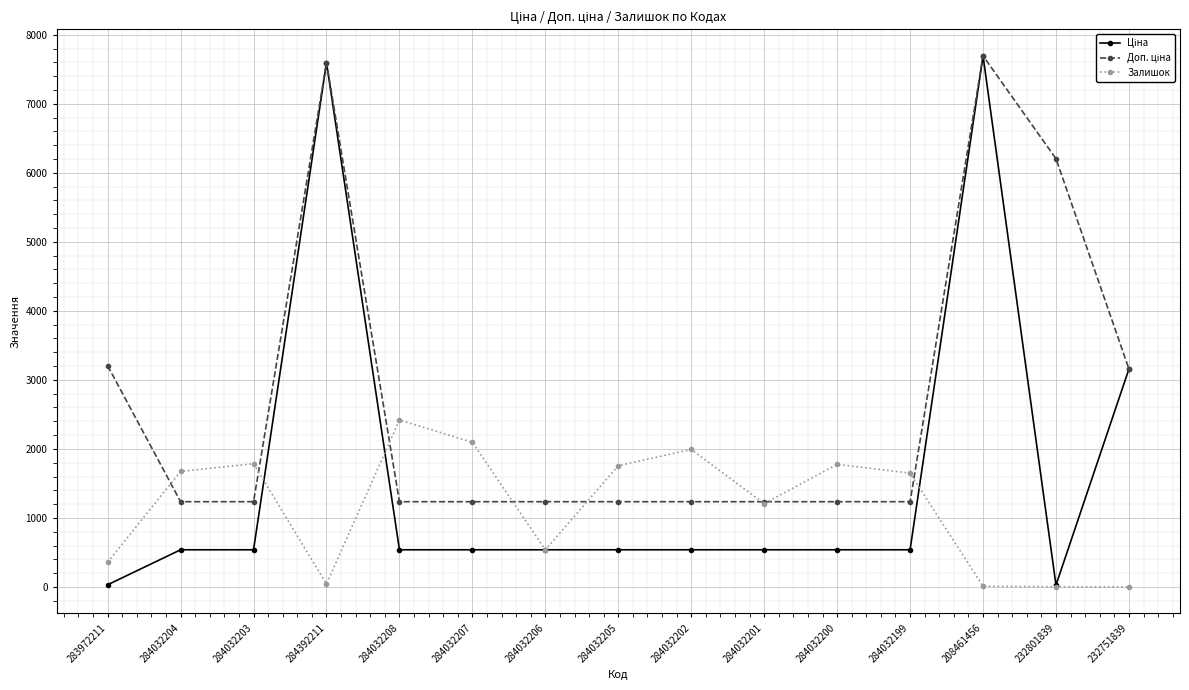

Is it true that Залишок equals 43.0 at 284392211?

True